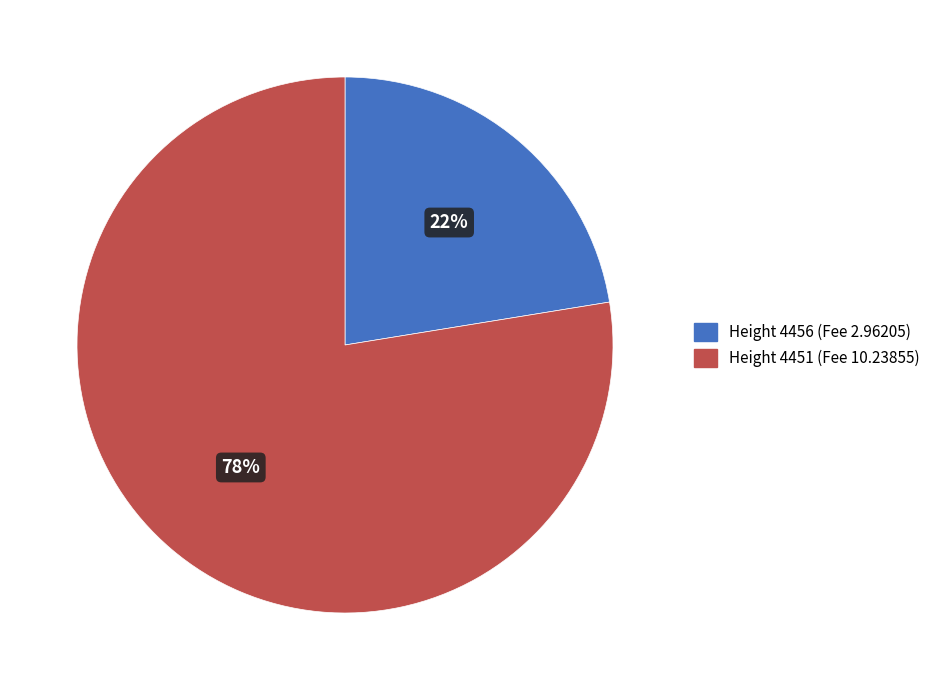

Is there any slice that represents more than half of the pie?

Yes